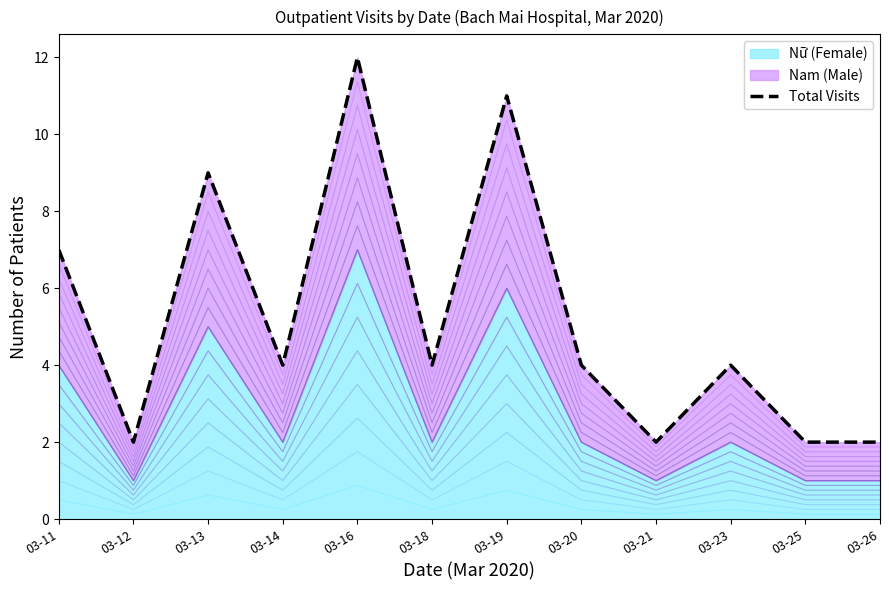

How many values are between 2 and 9?

10